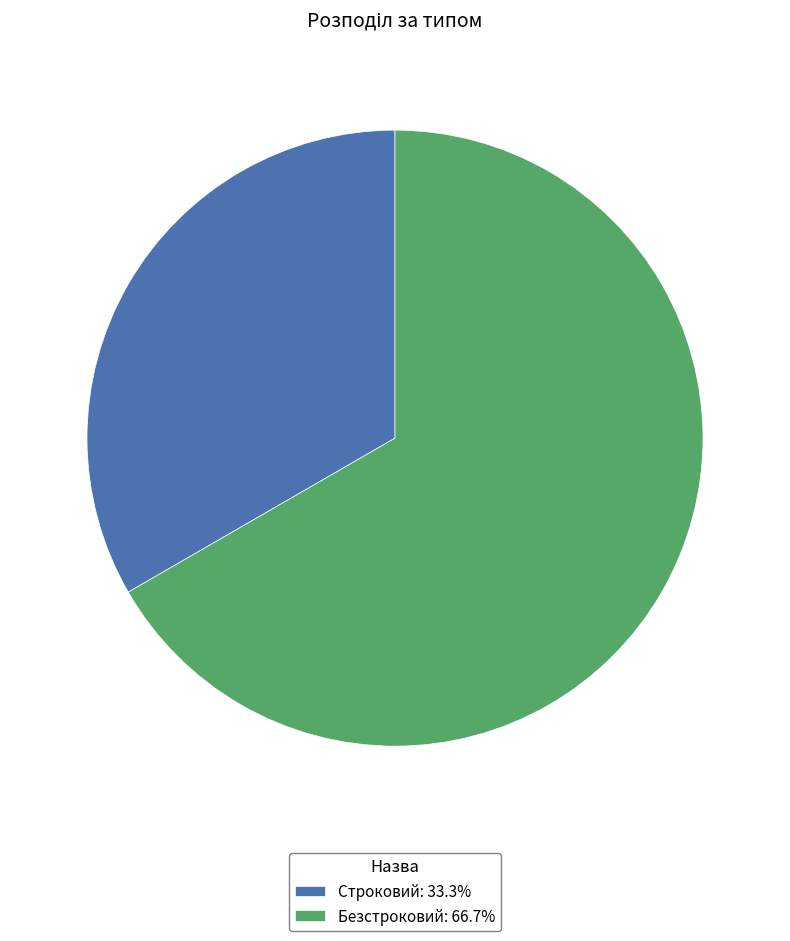

What is the largest slice in the pie chart?

Безстроковий